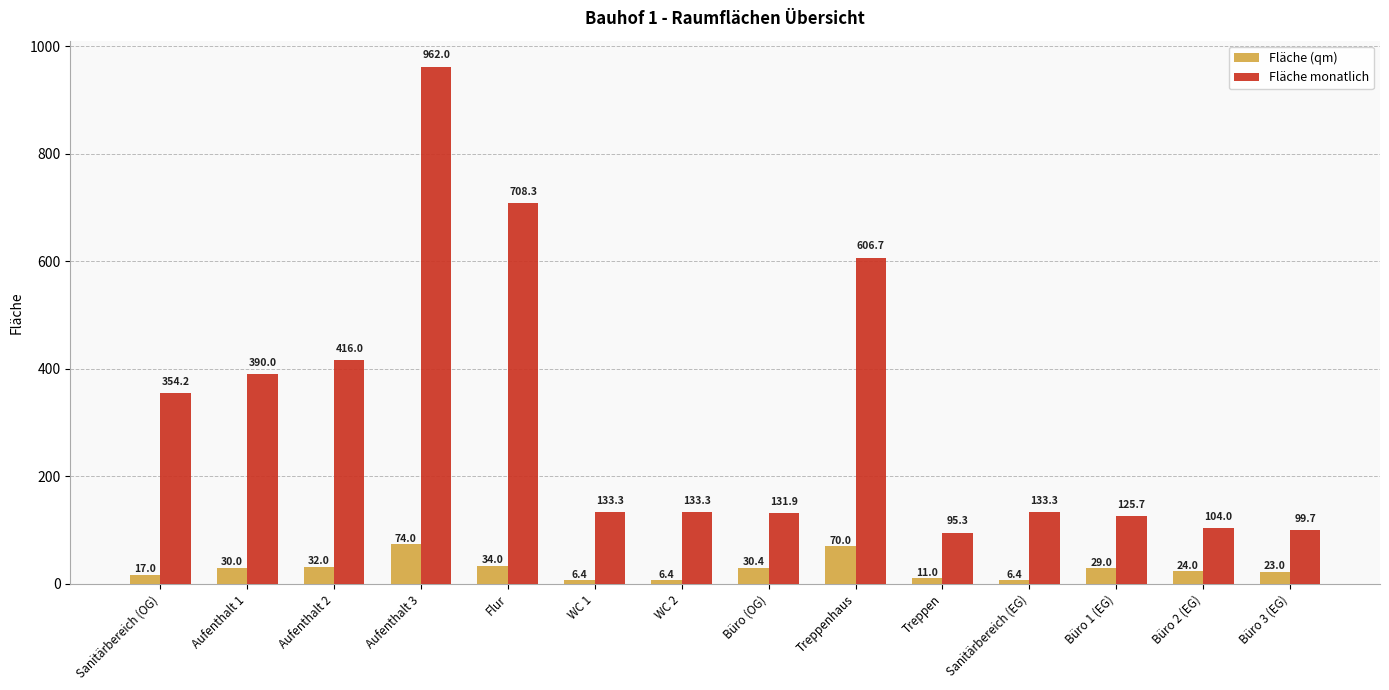

What is the total value across all series at Büro 3 (EG)?

122.7